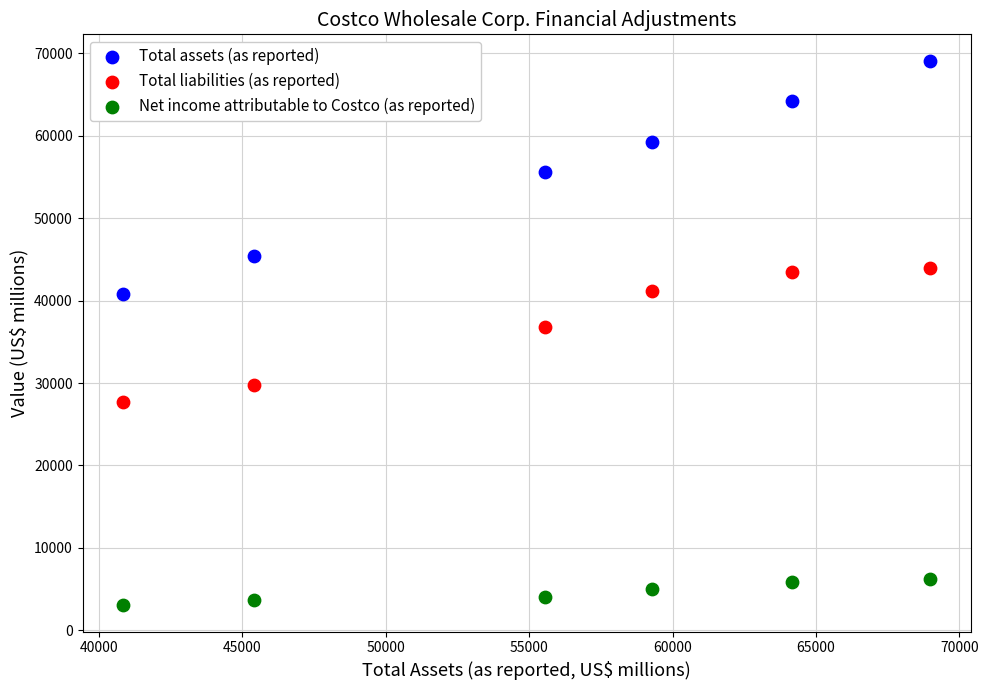

What is the X range (max minus min) for the scatter plot?

28164